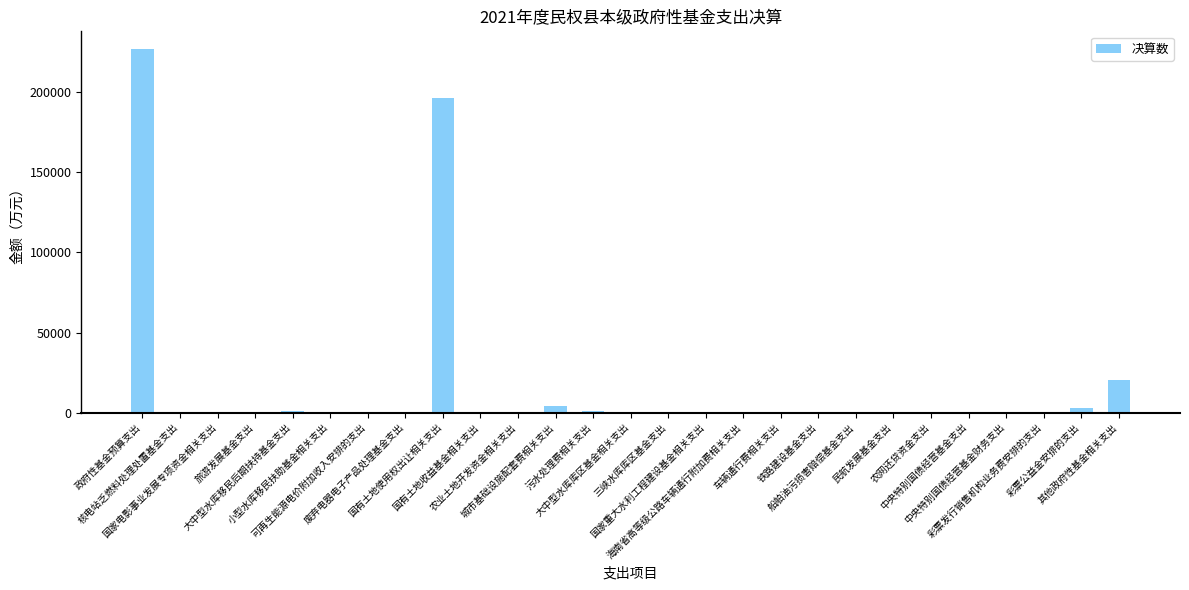

What is the maximum value shown in the chart?

226528